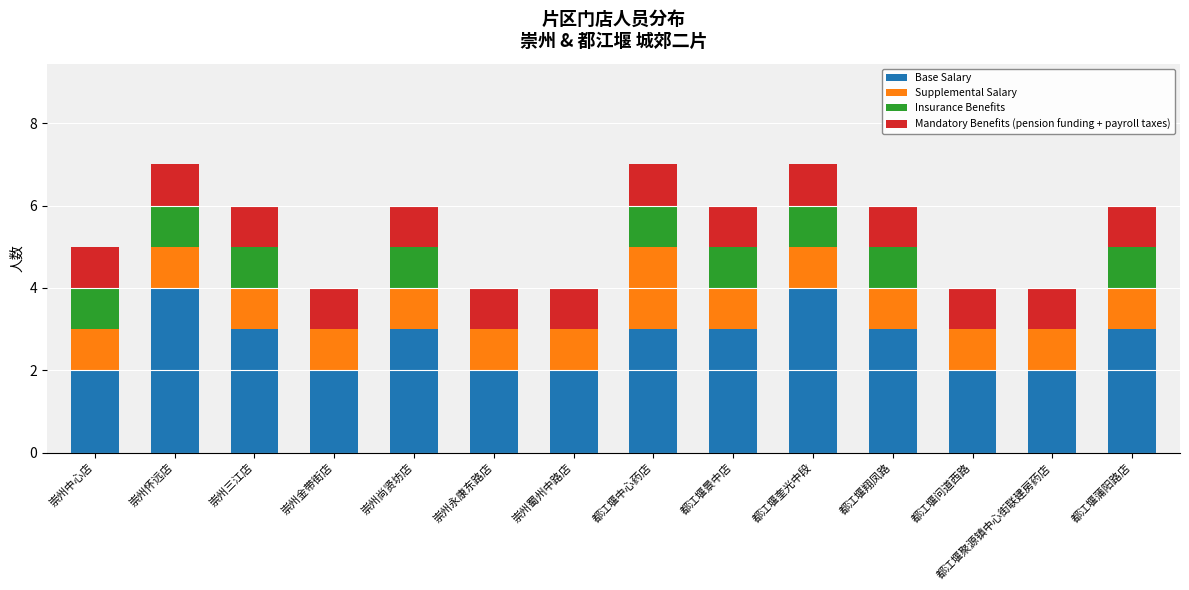

What is the total value across all series at 崇州中心店?

5